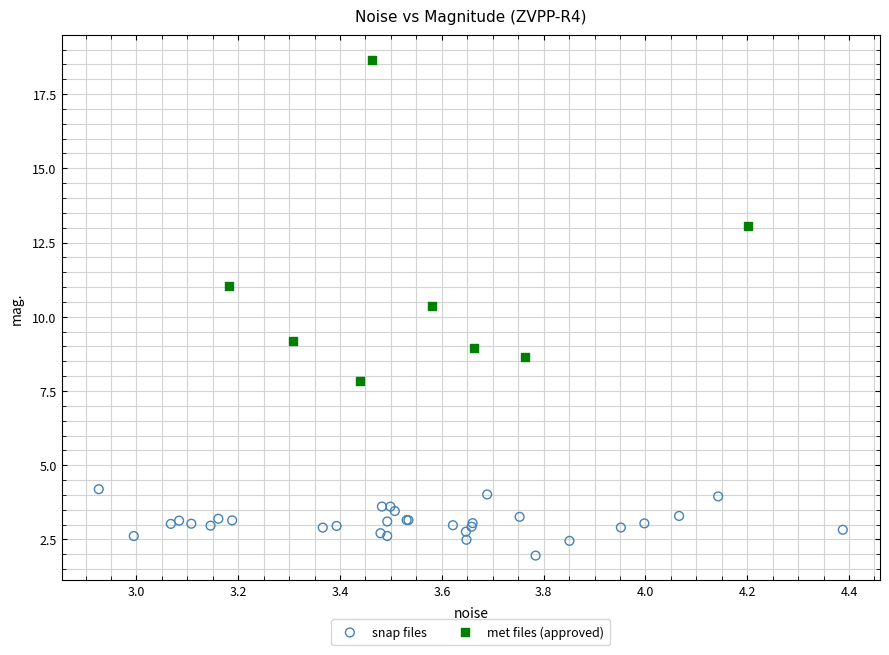

Which series contains the lowest Y value?

snap files